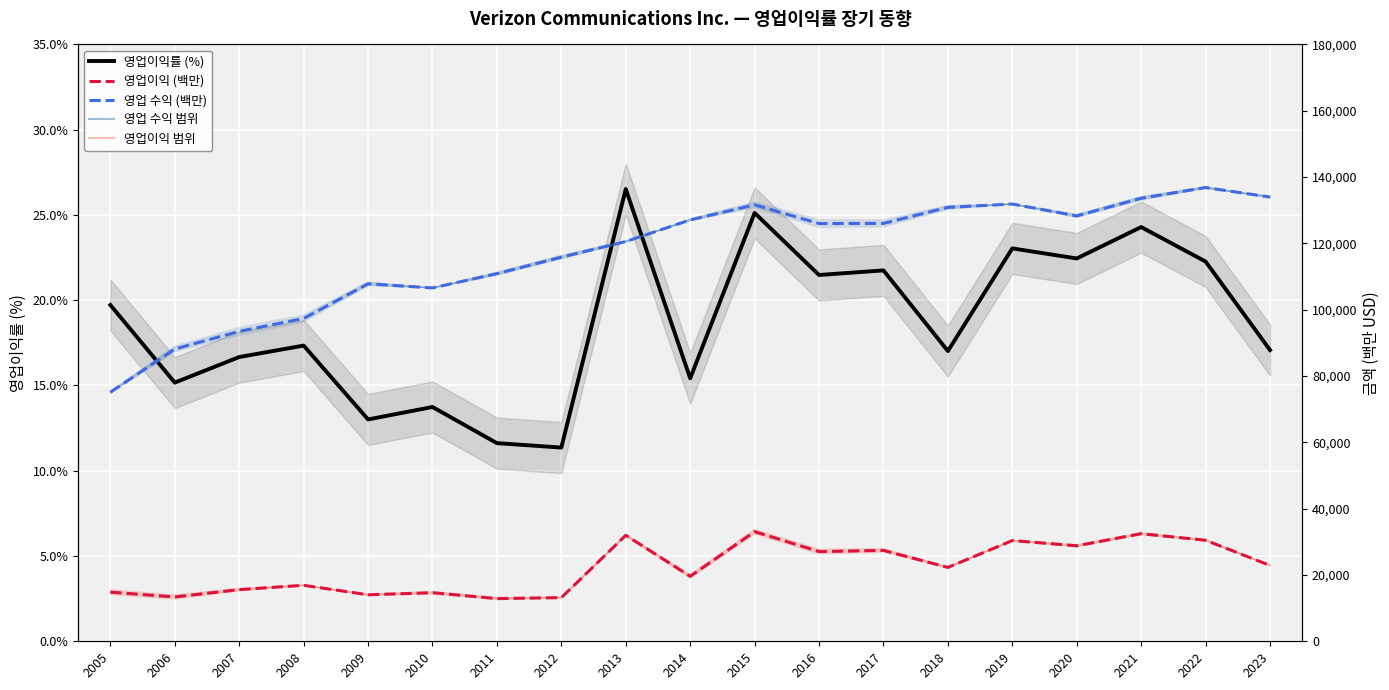

At which category does 영업이익 (백만) reach its first local peak?

2008